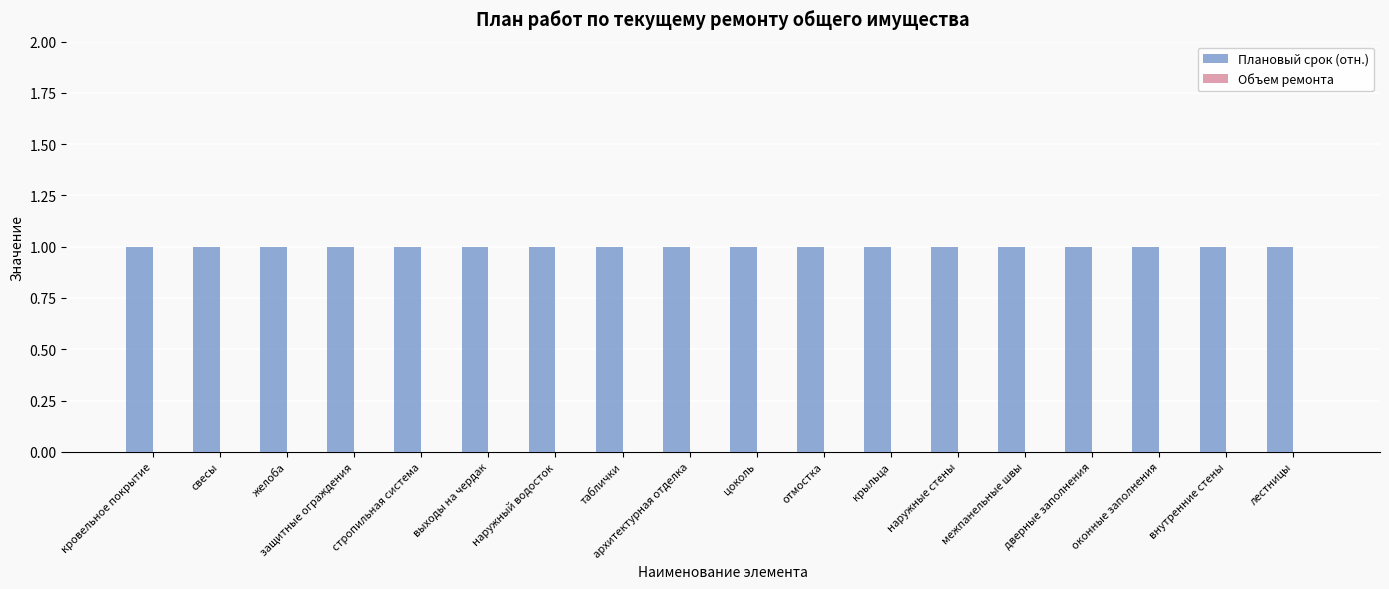

What is the spread (max minus min) of values at крыльца?

1